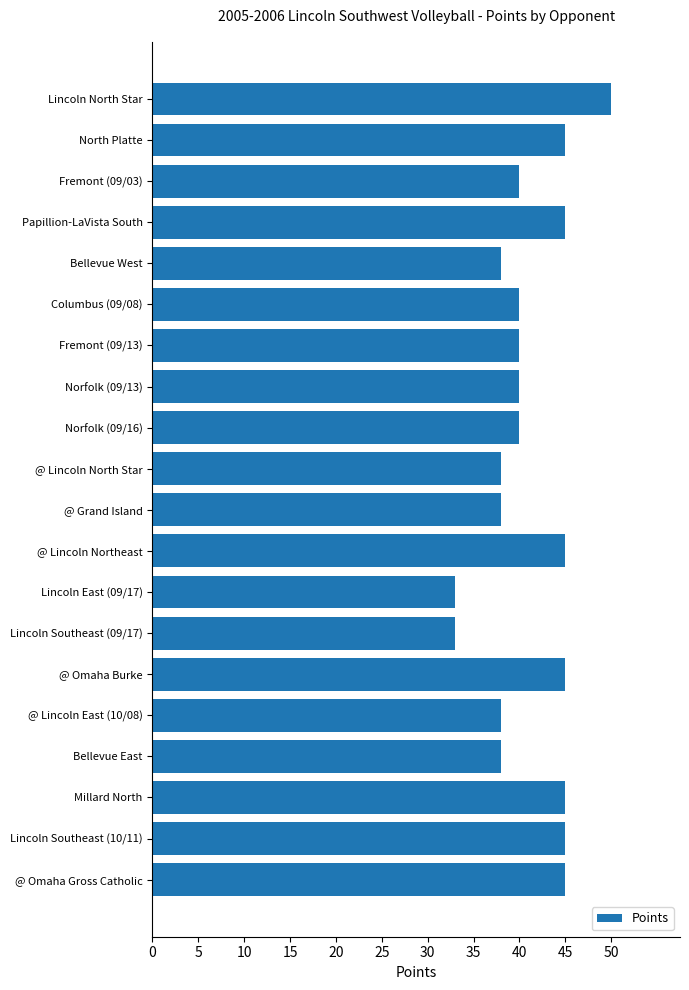

Are the bars grouped side by side (vs. stacked)?

No